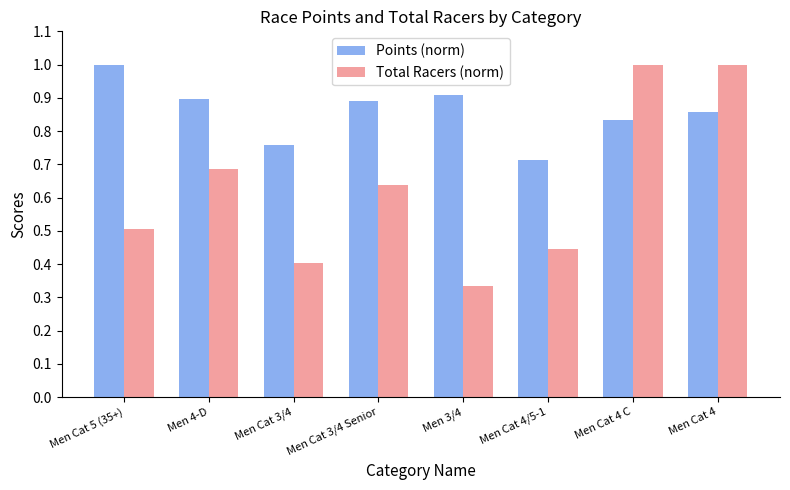

What is the spread (max minus min) of values at Men Cat 4 C?

0.2